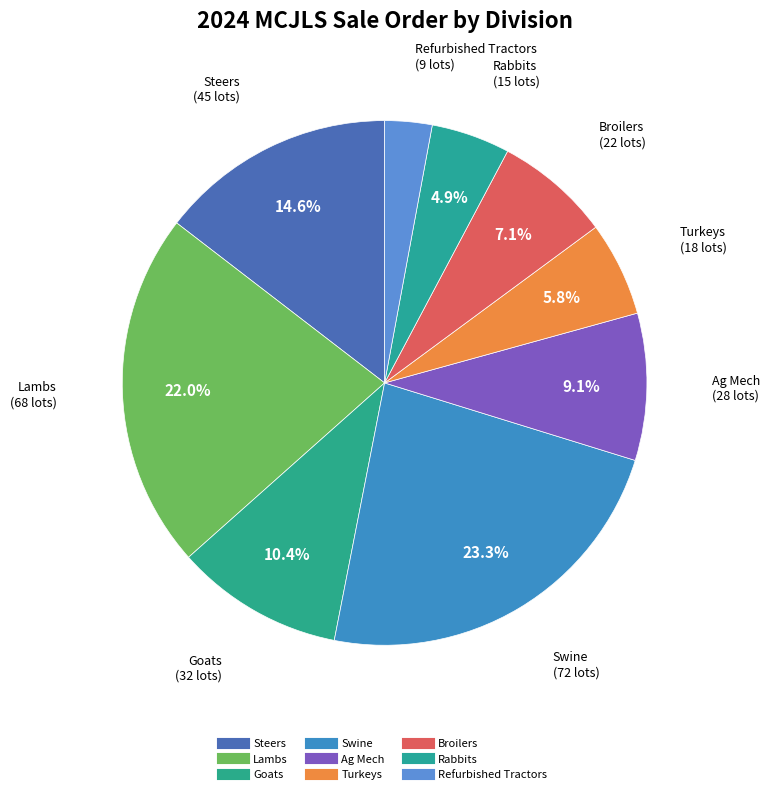

Is the sum of Lambs and Steers greater than half?

No